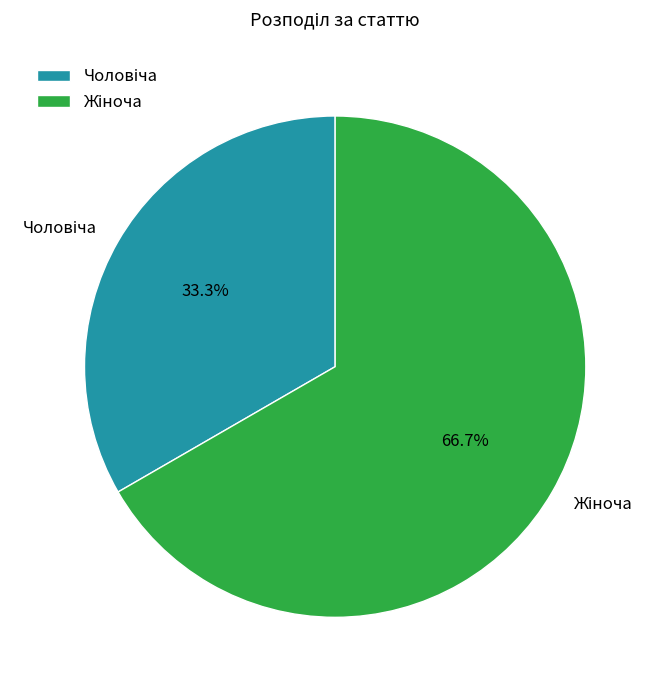

Is it true that Чоловіча is 33% of the pie?

True